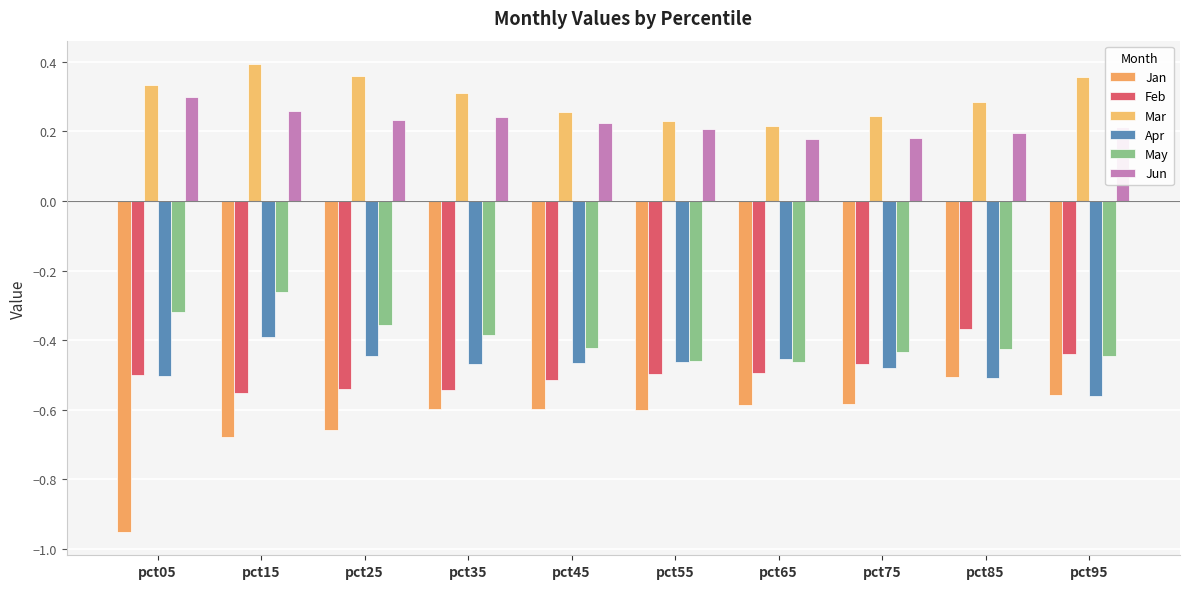

At which category is the sum across all series the highest?

pct15